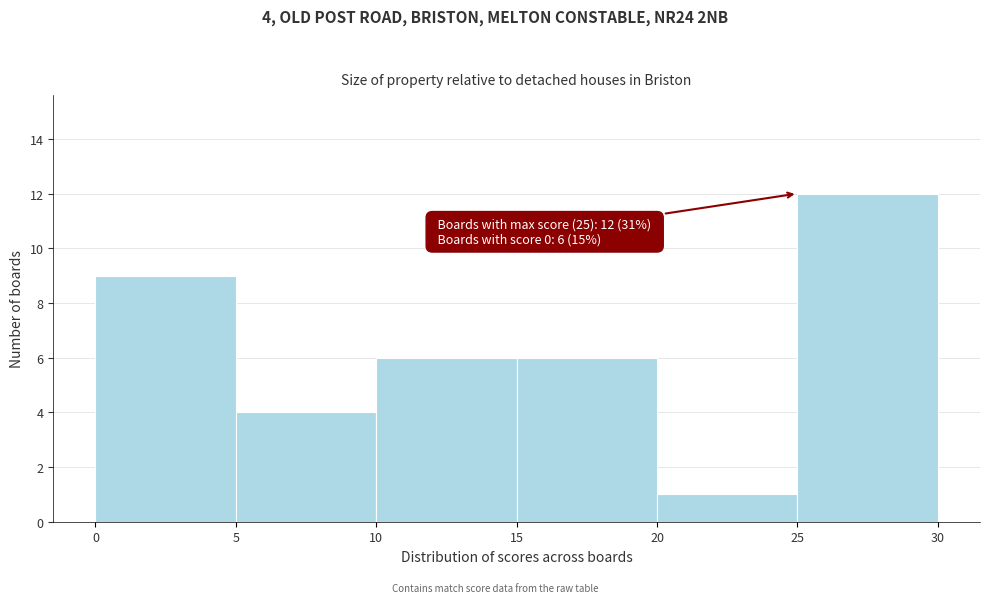

Which range on the x-axis has the tallest bar?

25 to 30